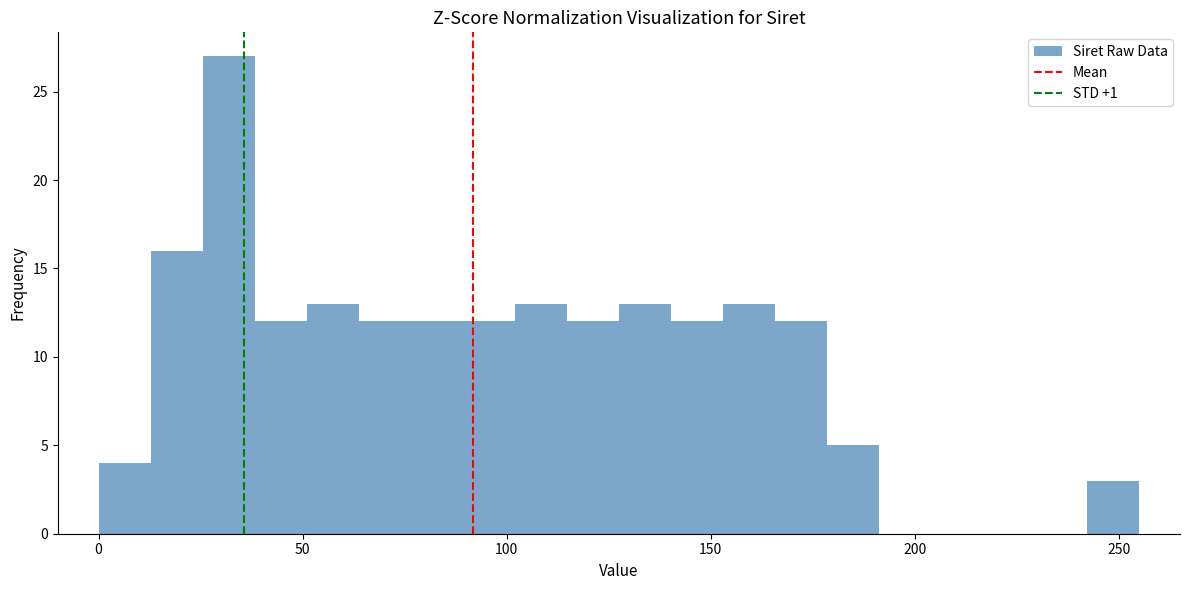

Read against the x-axis, roughly where is the centre of the tallest bar?

30